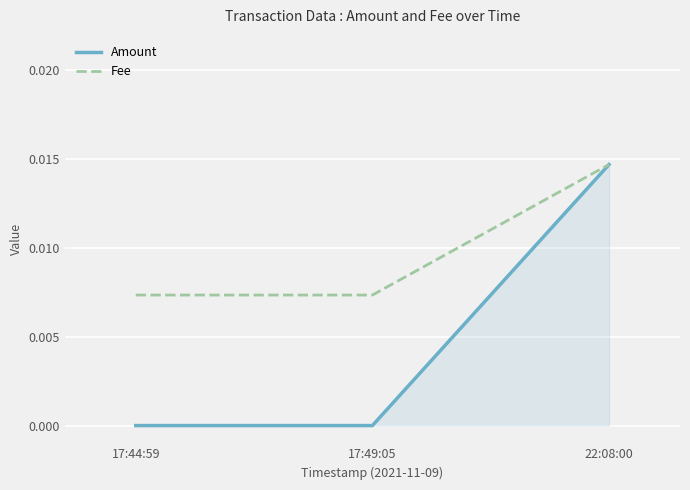

Which series changed the most between 17:49:05 and 22:08:00?

Amount